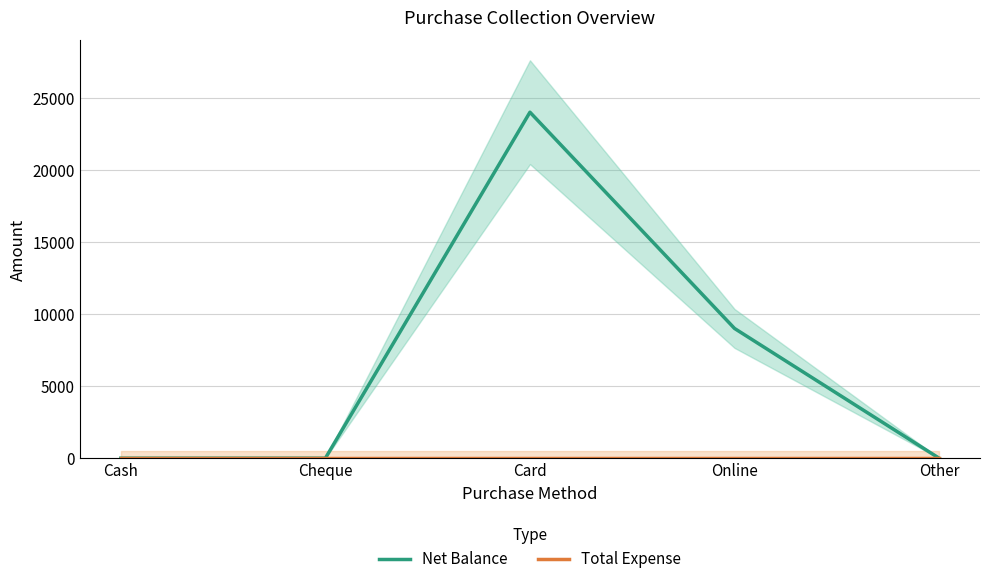

What is the sum of the Net Balance values at Card and Other?

24000